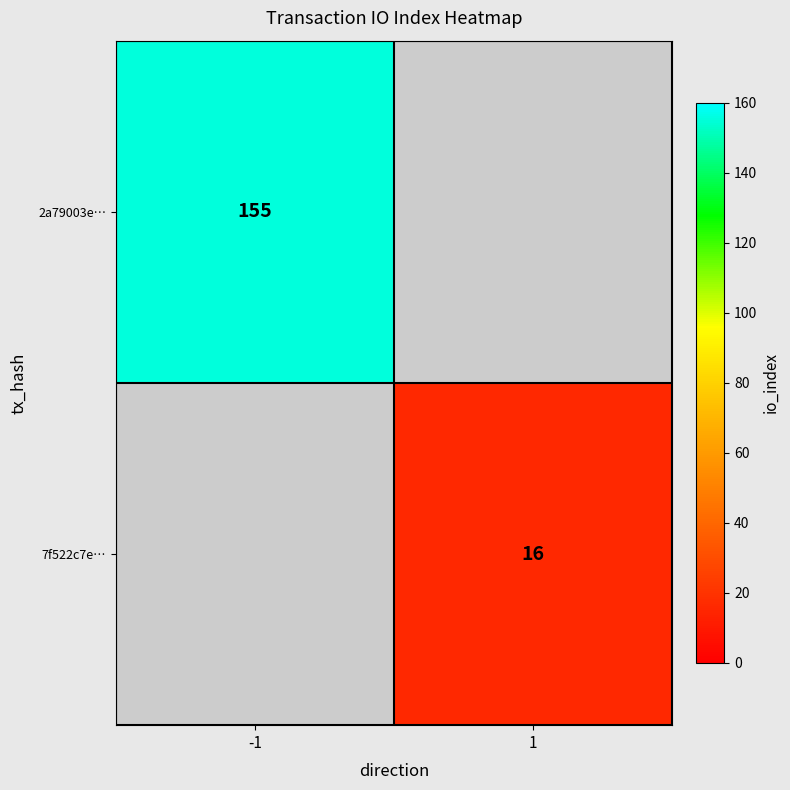

Is the value of 2a79003e… at -1 greater than the value of 7f522c7e… at 1?

Yes